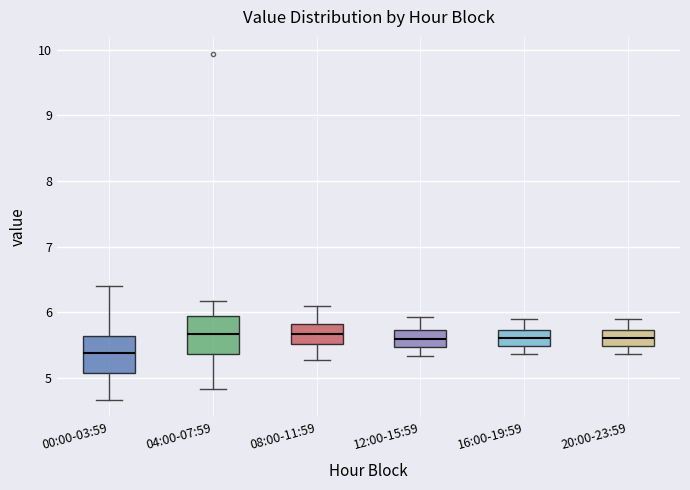

Reading left to right, read every box against the y-axis: the position of its median line, the range the box covers, and the ends of its whiskers. The values are not printed on the chart, so give them approximately, as read against the axis.

00:00-03:59: median 5.4, box 5.1 to 5.6, whiskers 4.7 to 6.4
04:00-07:59: median 5.7, box 5.4 to 5.9, whiskers 4.8 to 6.2
08:00-11:59: median 5.7, box 5.5 to 5.8, whiskers 5.3 to 6.1
12:00-15:59: median 5.6, box 5.5 to 5.7, whiskers 5.3 to 5.9
16:00-19:59: median 5.6, box 5.5 to 5.7, whiskers 5.4 to 5.9
20:00-23:59: median 5.6, box 5.5 to 5.7, whiskers 5.4 to 5.9